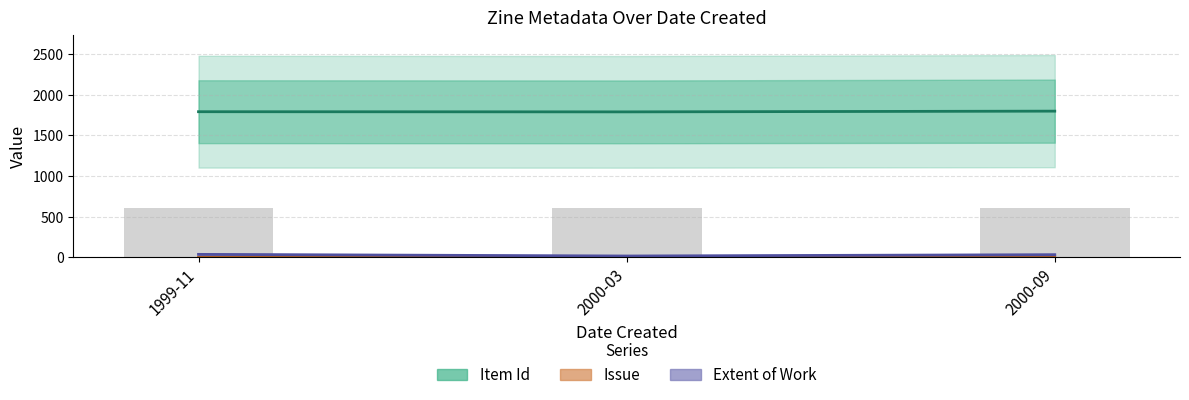

Reading right to left, list all the values displayed in this chart.

Item Id: 1800	1791	1793
Issue: 3	2	1
Extent of Work: 32	16	36